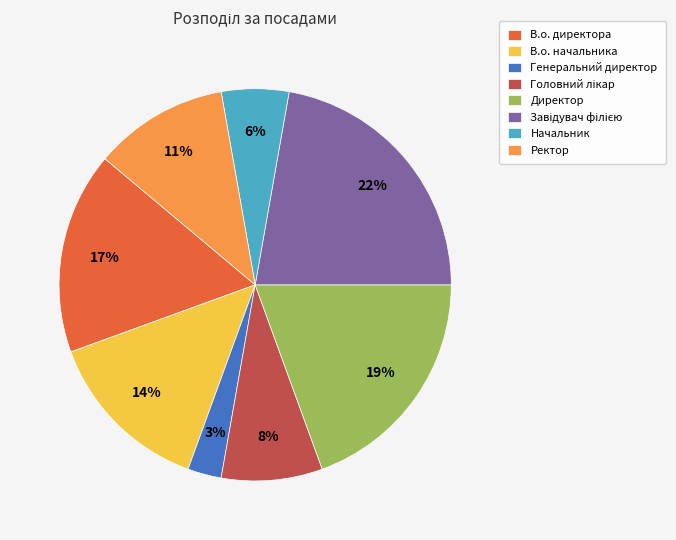

Between Директор and Начальник, which is larger?

Директор